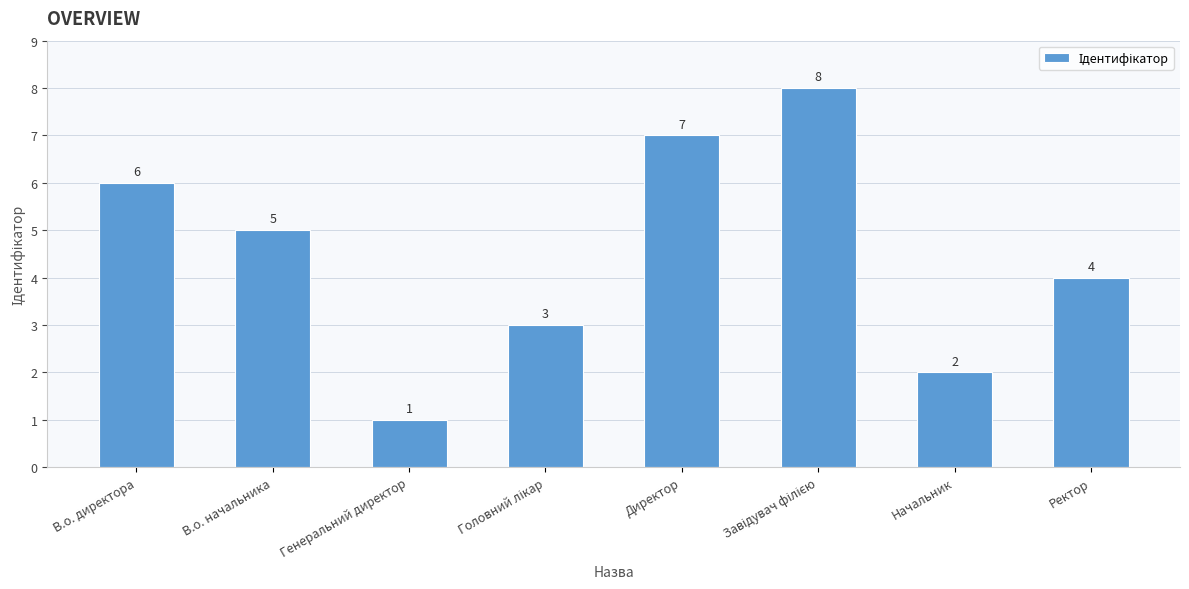

Is it true that the value at В.о. начальника is 5?

True